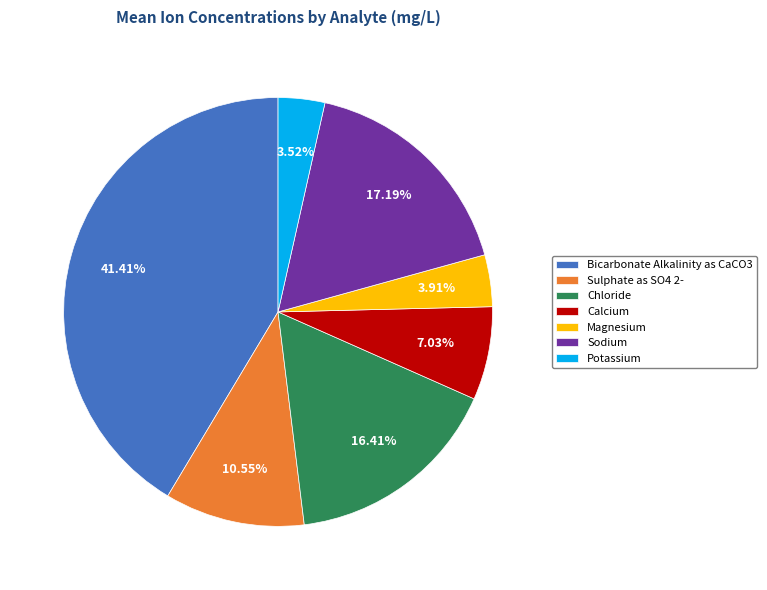

Between Sodium and Chloride, which is larger?

Sodium